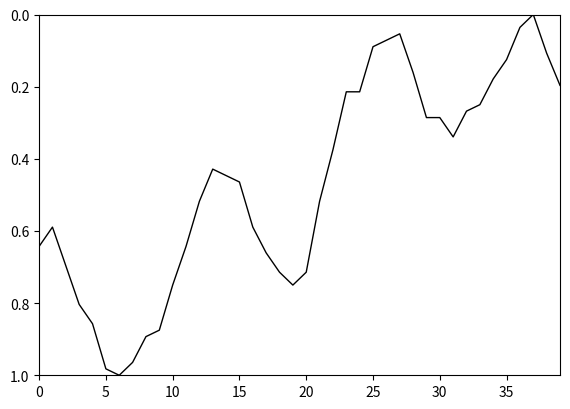

Which category has the lowest value across all series?

37